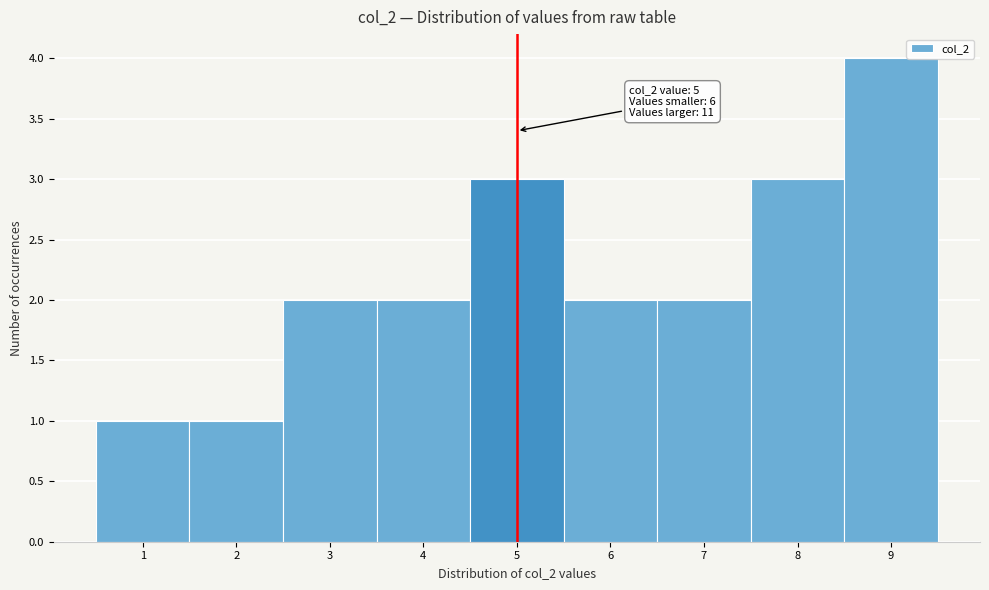

Over which range of the x-axis is the bar tallest?

8.5 to 9.5